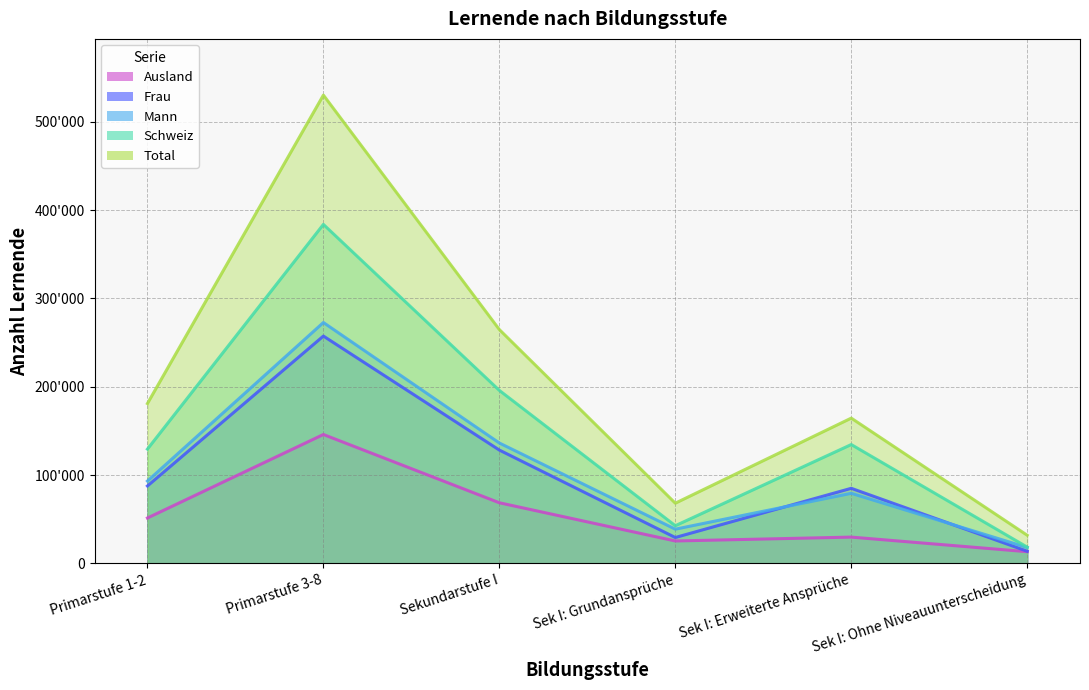

The value of Ausland at Primarstufe 1-2 is 14884. True or false?

False